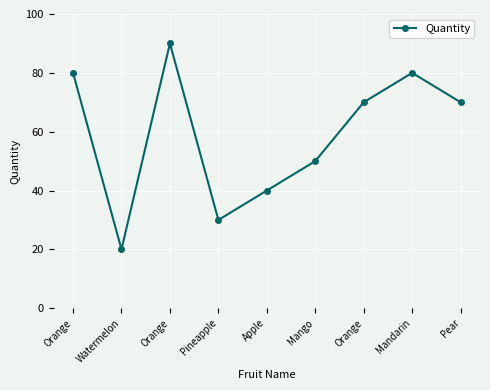

Reading left to right, list all the values displayed in this chart.

Orange=80	Watermelon=20	Orange=90	Pineapple=30	Apple=40	Mango=50	Orange=70	Mandarin=80	Pear=70